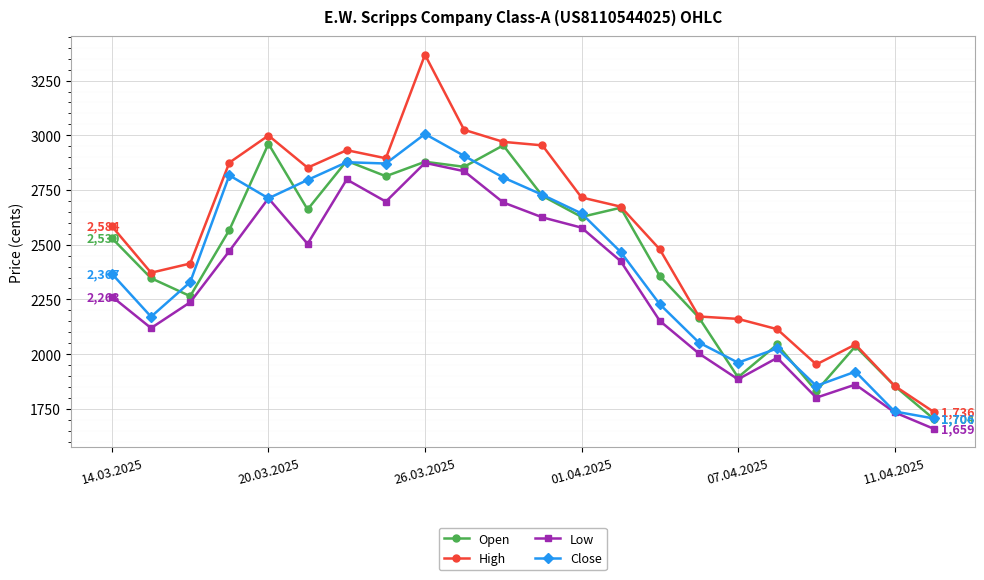

How many values in the Close series are below 2467?

11